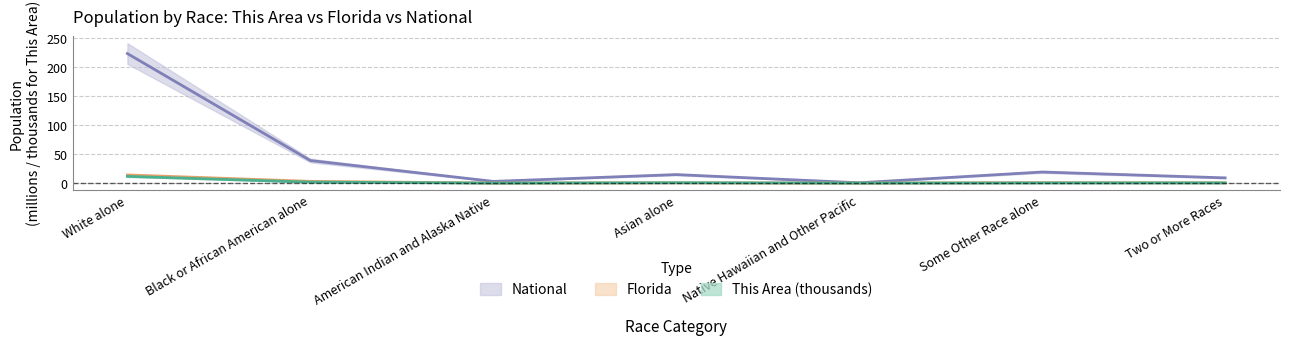

What is the sum of all National values?

308.7